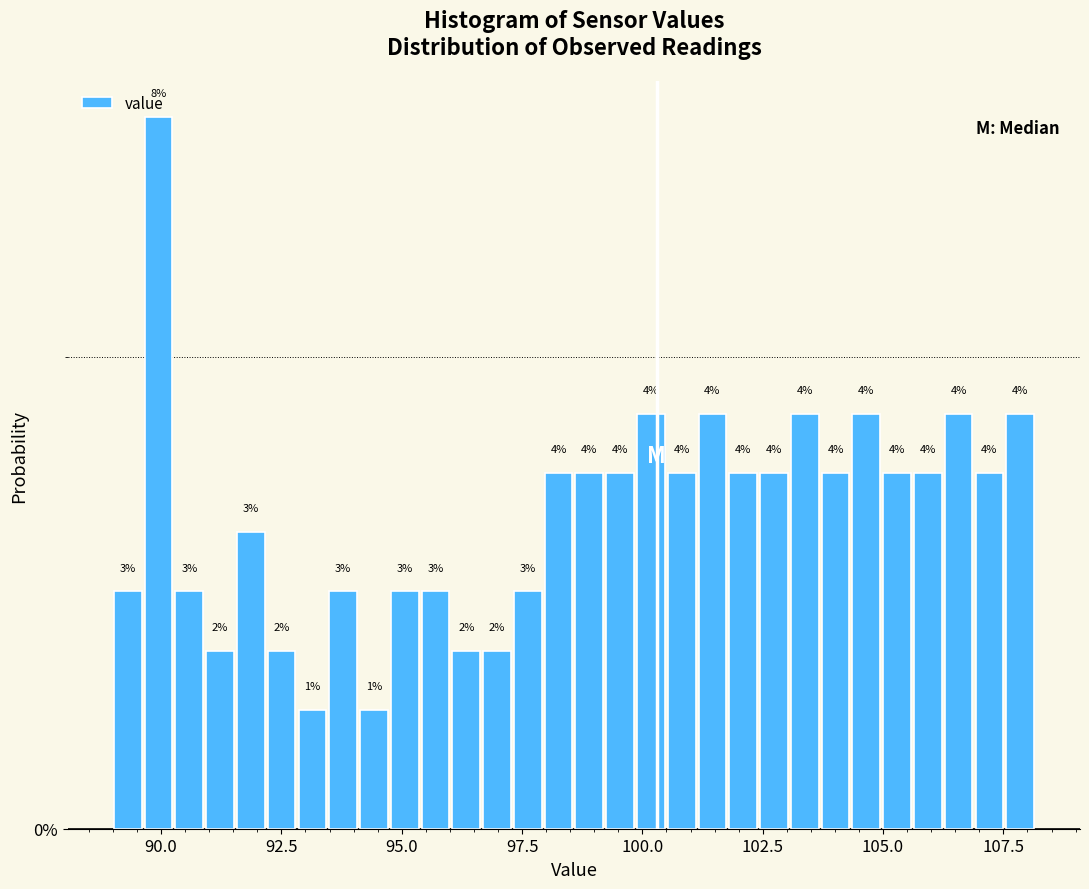

Read against the x-axis, roughly where is the centre of the tallest bar?

90.0